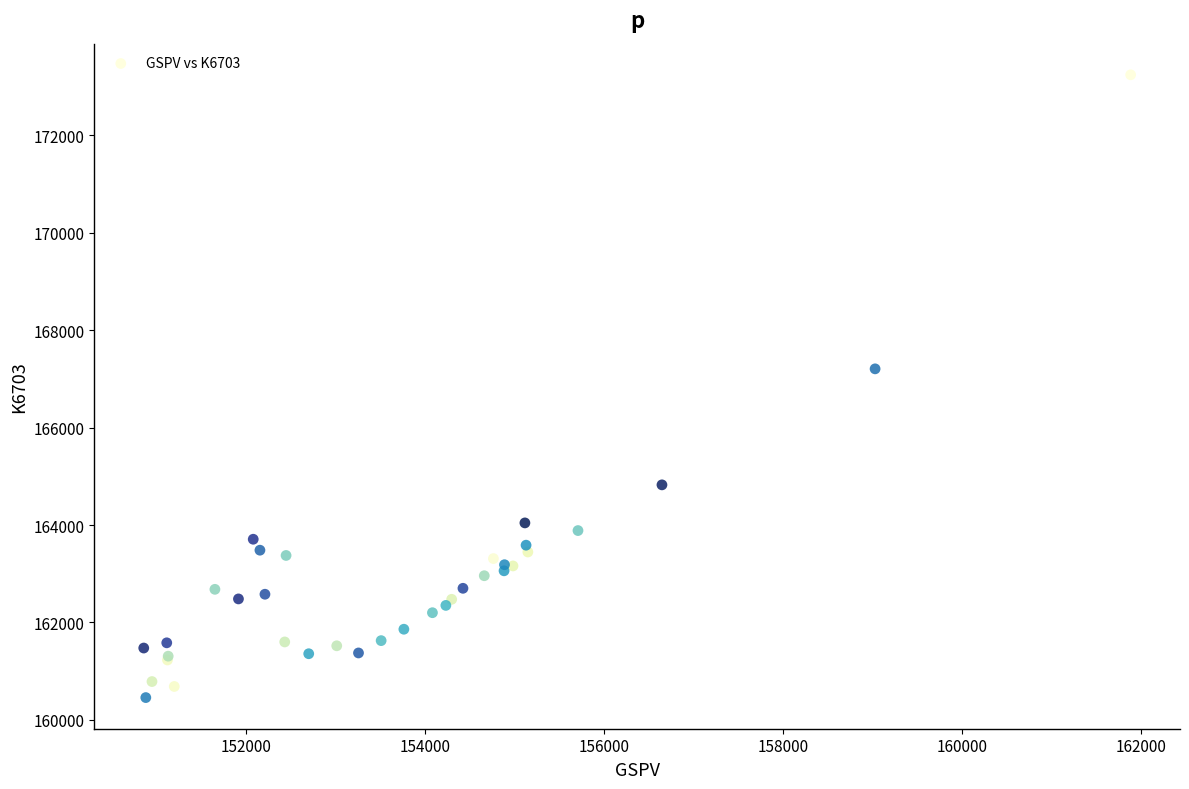

What Y value in the scatter plot is closest to 166849?

167205